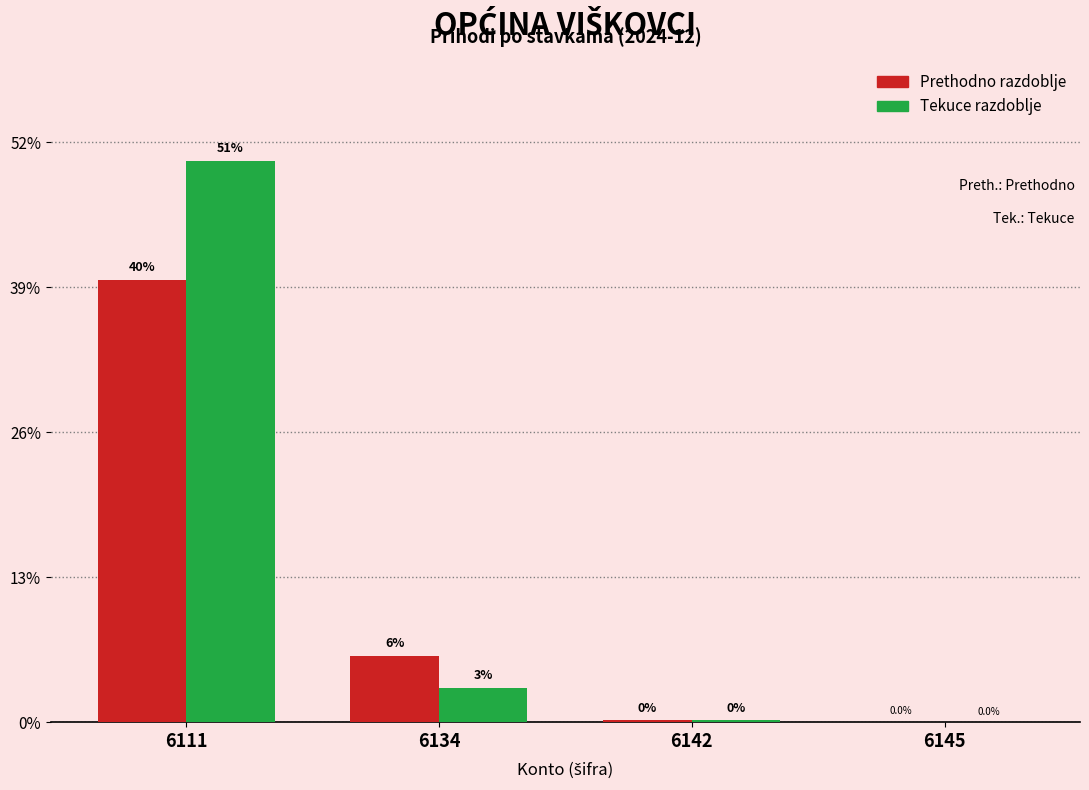

What are all the series names shown in the legend?

Prethodno razdoblje, Tekuce razdoblje